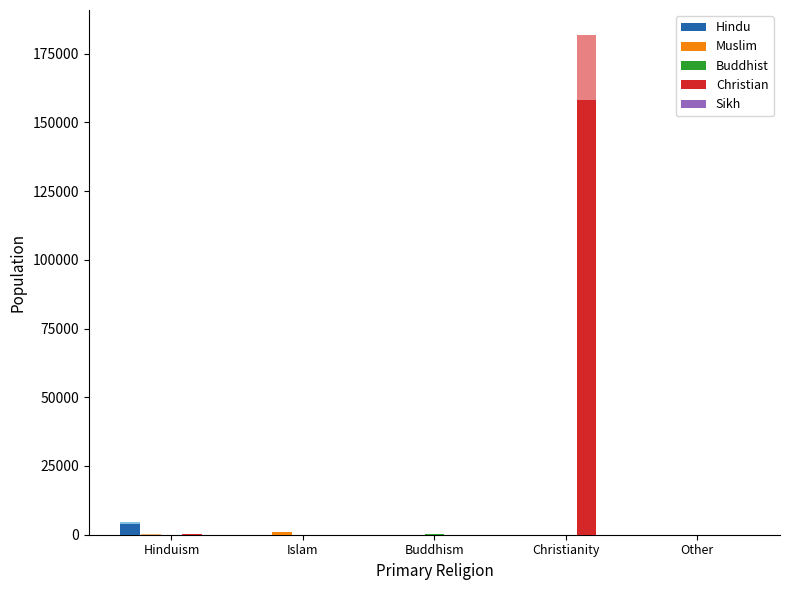

Rank the series by their maximum value, from lowest to highest.

Sikh, Buddhist, Muslim, Hindu, Christian